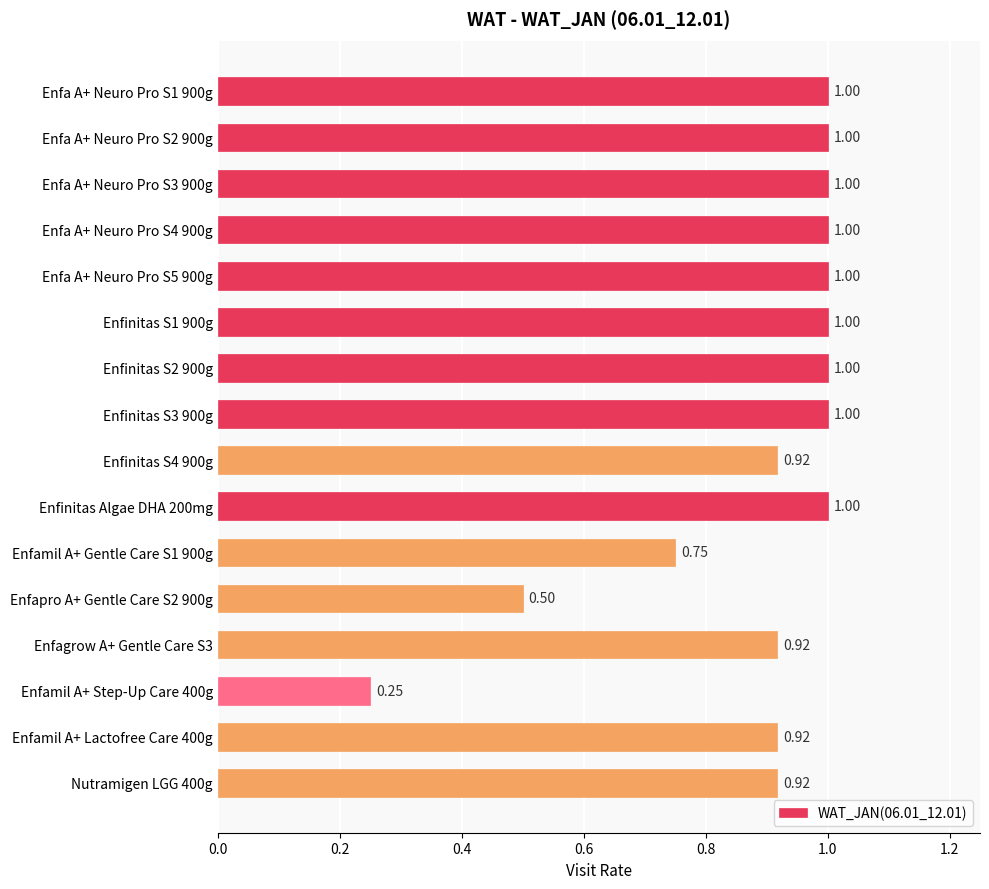

What is the sum of all values?

14.2